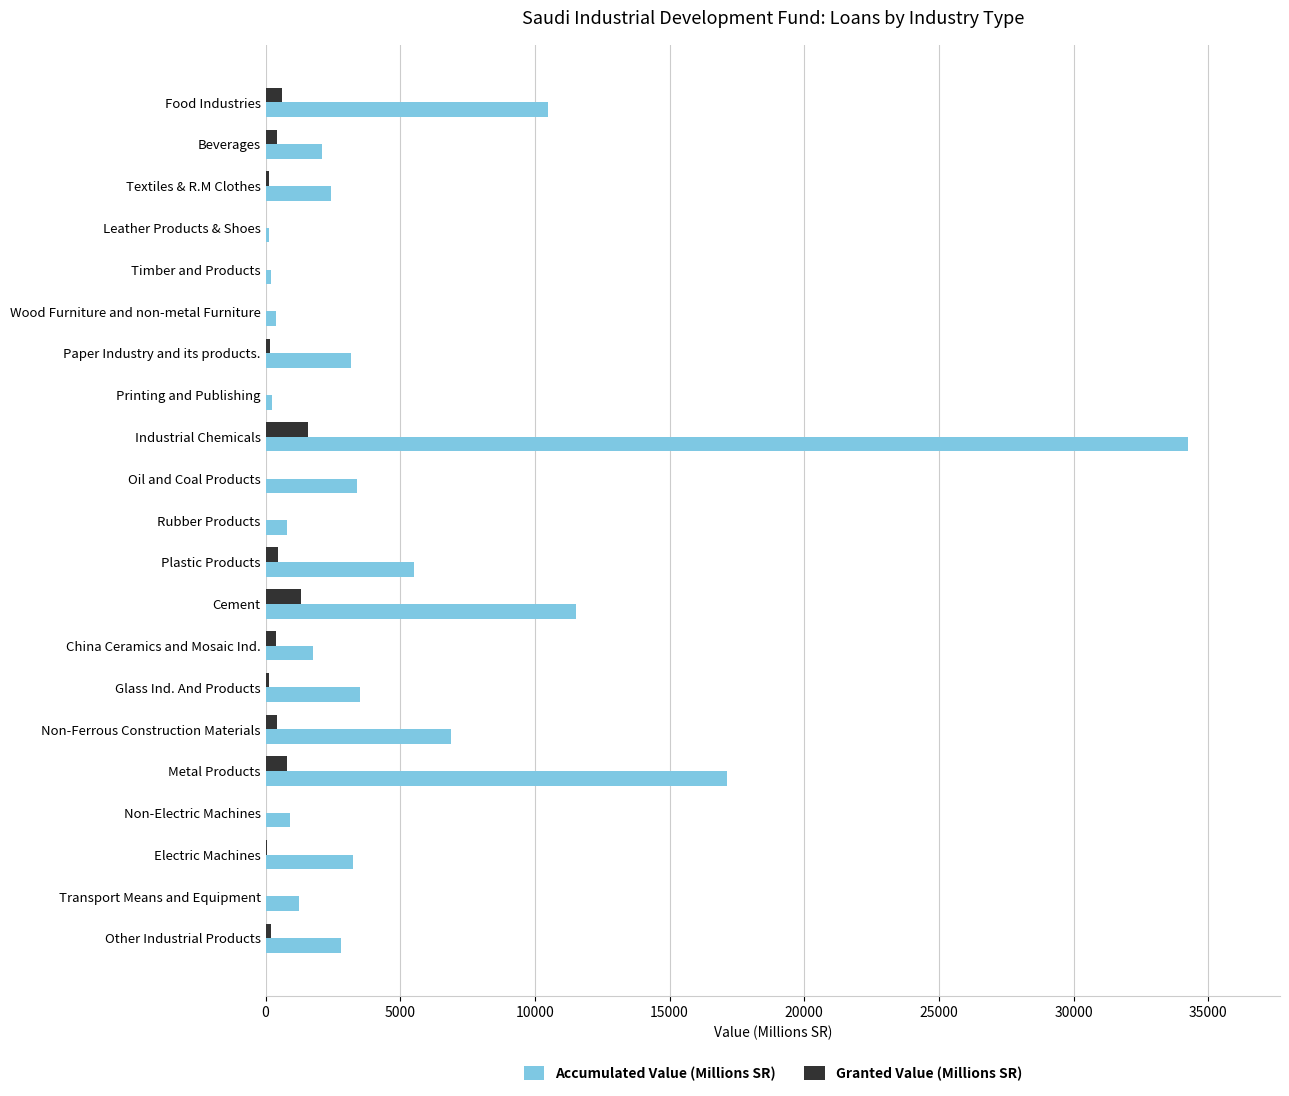

At which category is the sum across all series the highest?

Industrial Chemicals